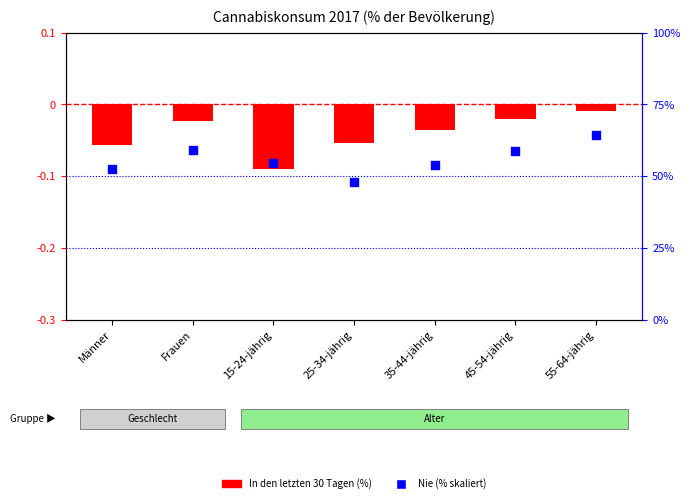

At how many categories does at least one series exceed -8?

6